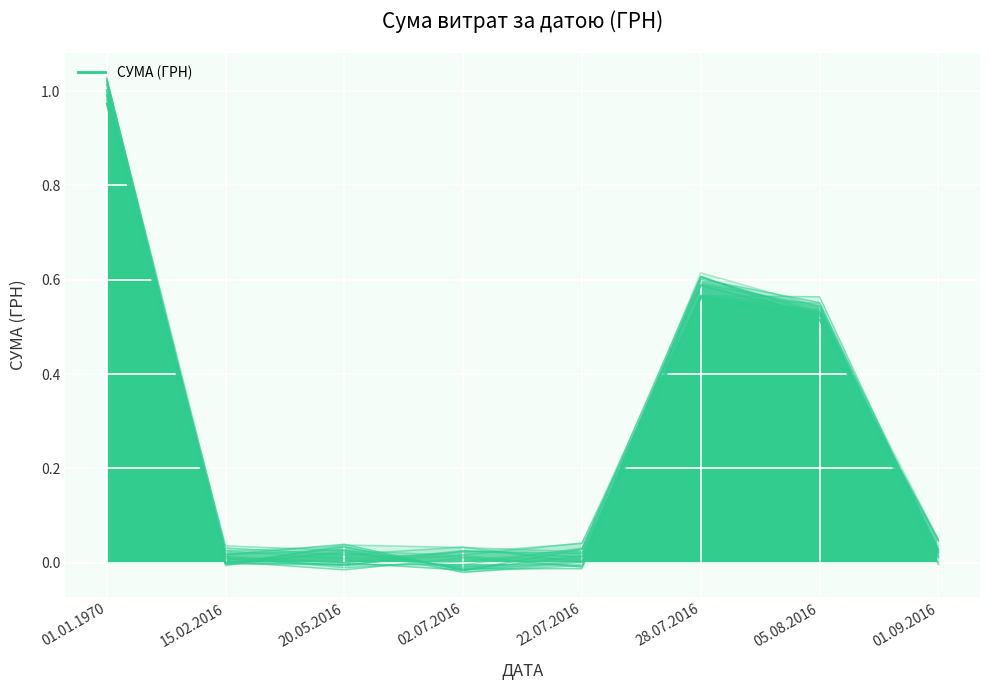

List the labels in order of value, smallest first.

22.07.2016, 02.07.2016, 20.05.2016, 15.02.2016, 01.09.2016, 05.08.2016, 28.07.2016, 01.01.1970